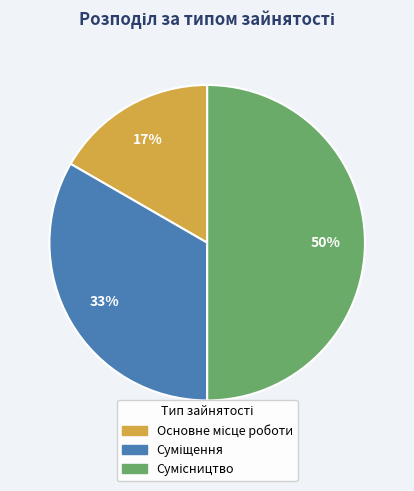

To the nearest percent, what is the average slice percentage?

33%